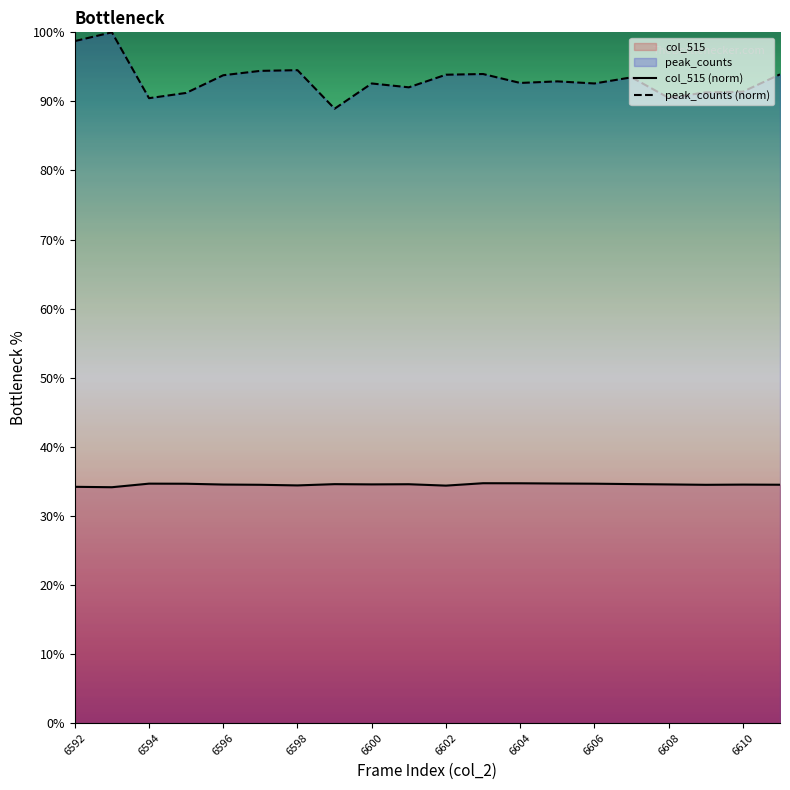

How many interior local valleys does the peak_counts (norm) series have?

6